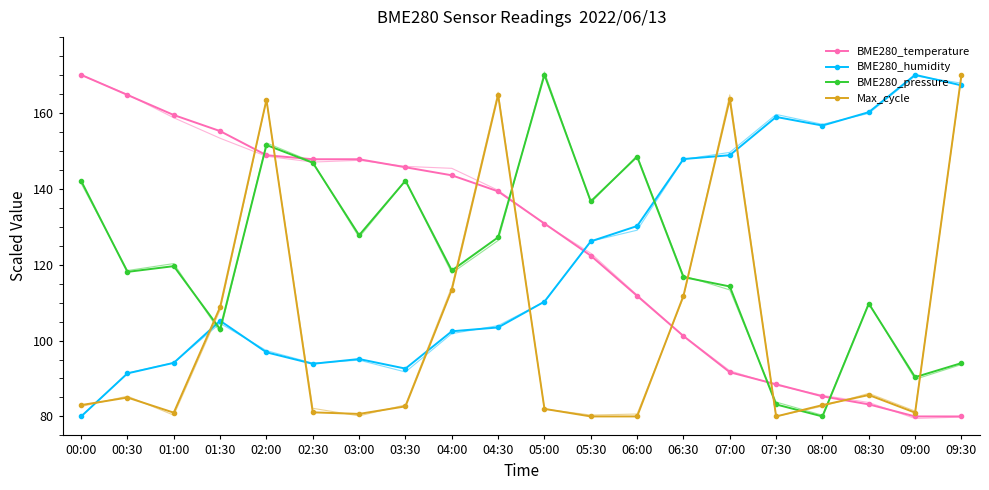

How many categories are shown in the chart?

20